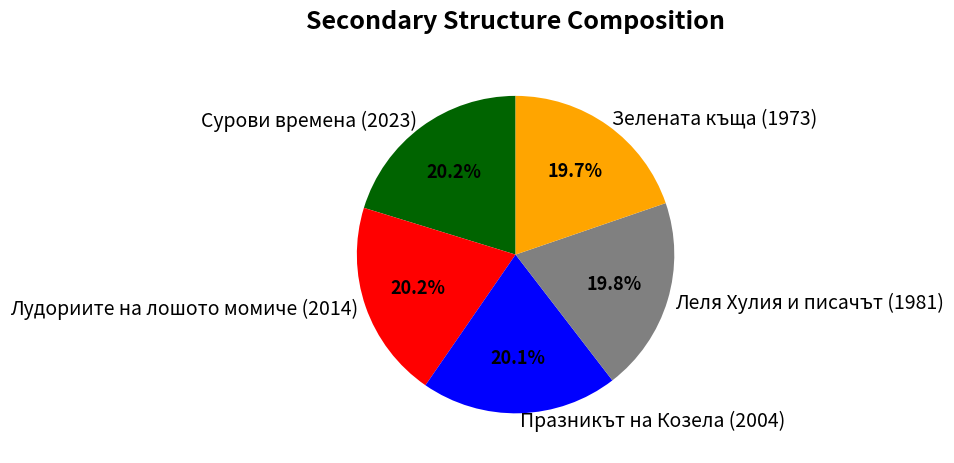

Is there a majority slice in this chart?

No